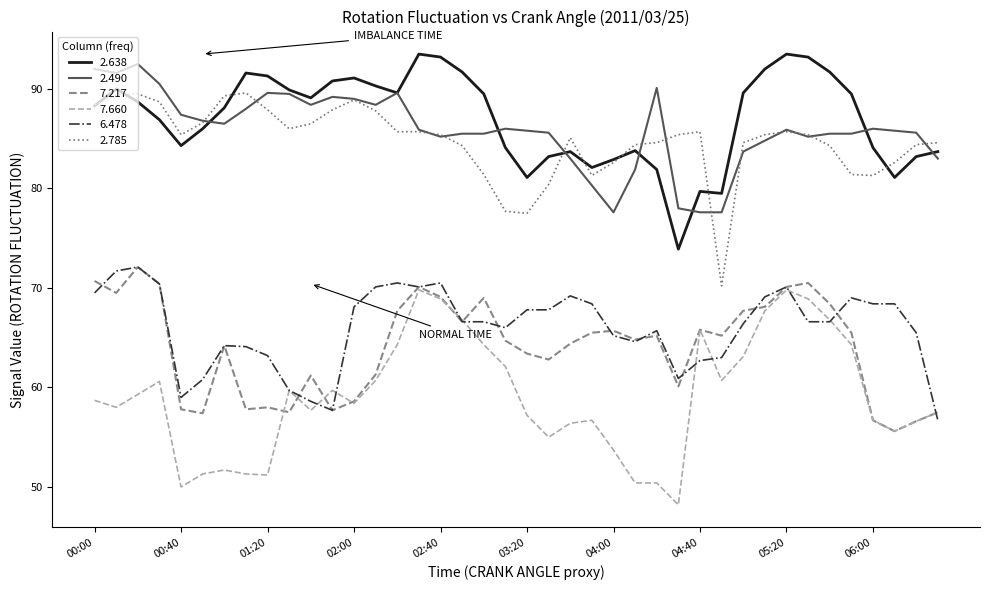

Which series has the widest spread of values?

7.660